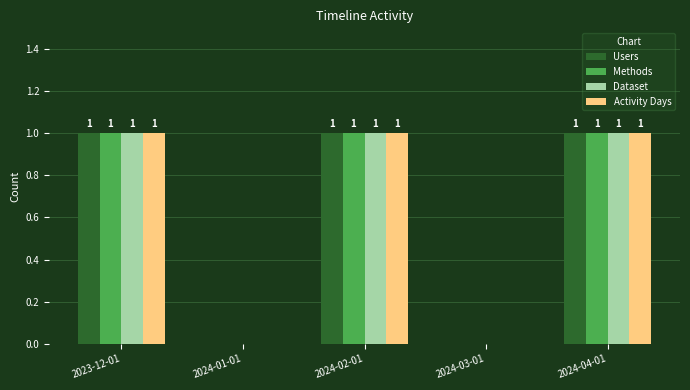

What is the total value across all series at 2023-12-01?

4